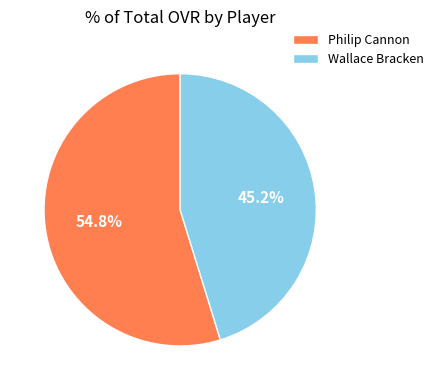

To the nearest percent, what is the average slice percentage?

50%